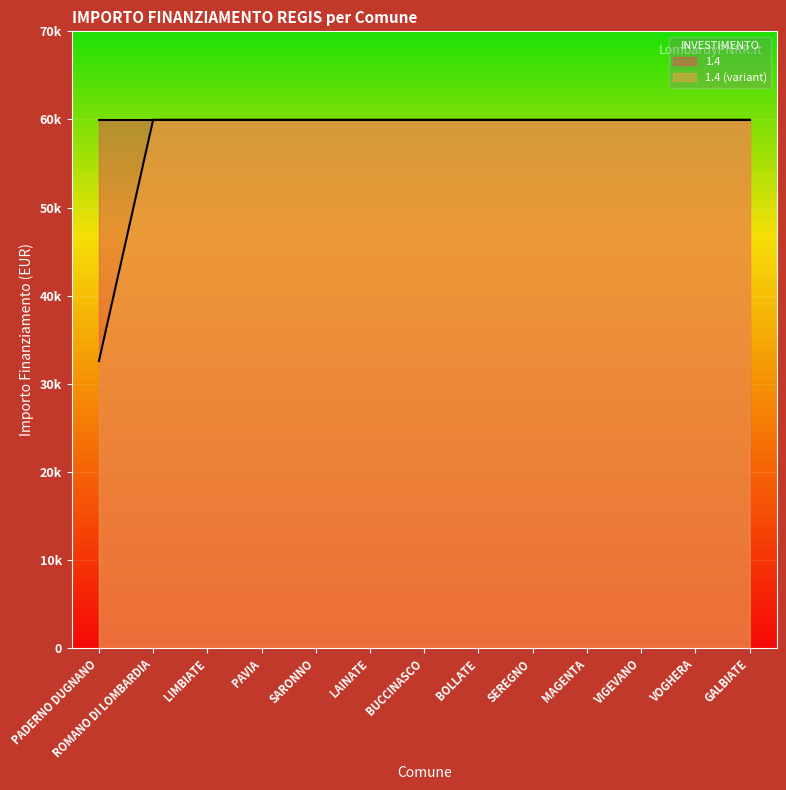

What is the label of the 11th point from the left?

VIGEVANO